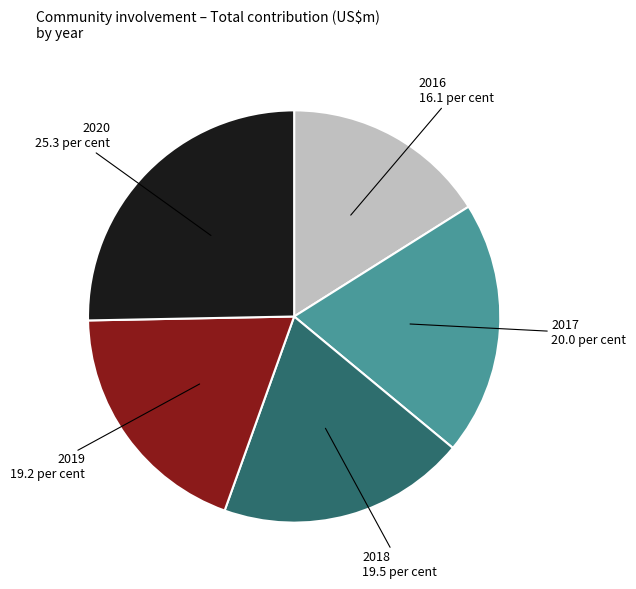

Does any single category account for the majority?

No